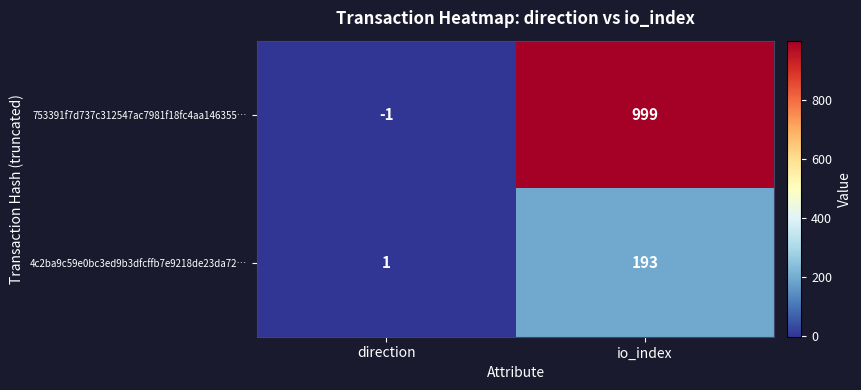

Which series has the largest range (max minus min)?

753391f7d737c312547ac7981f18fc4aa146355…